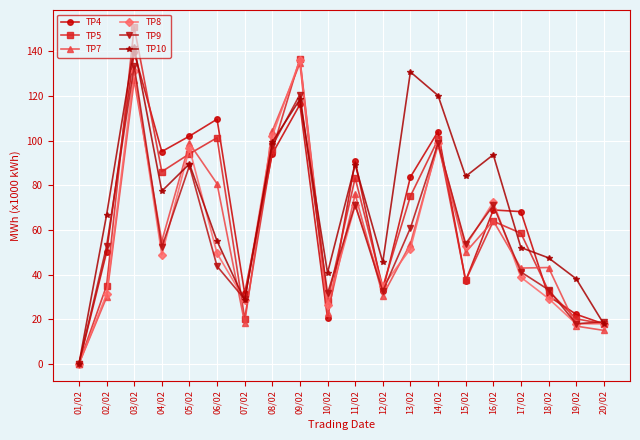

Which label corresponds to the smallest value in the chart?

01/02